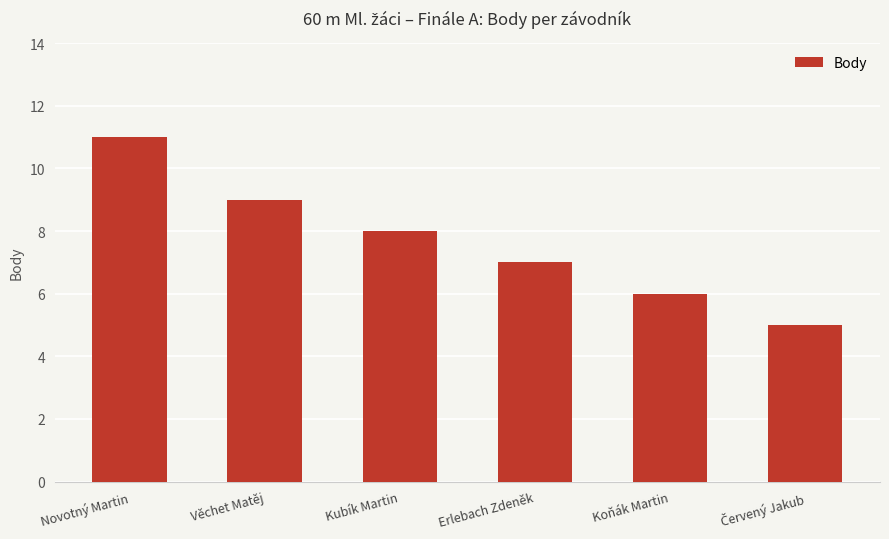

Read the value at Novotný Martin.

11